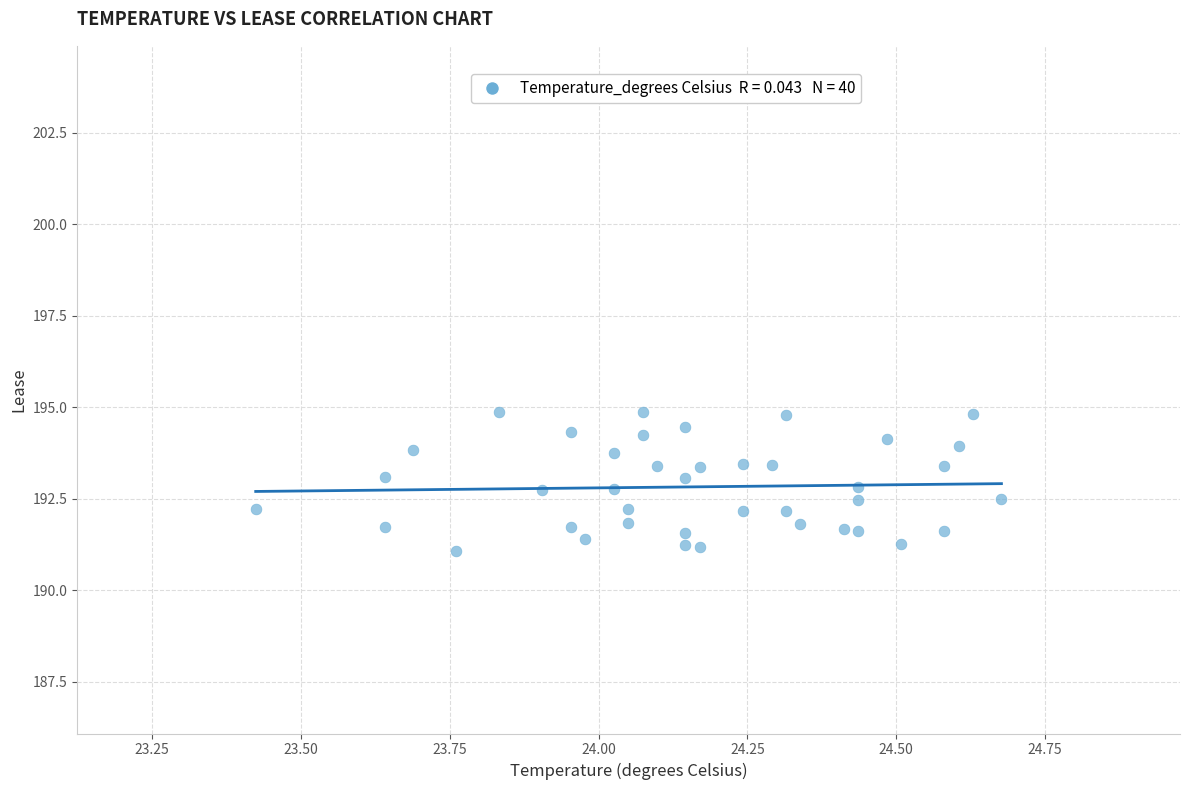

What is the range of X values (max minus min)?

1.3